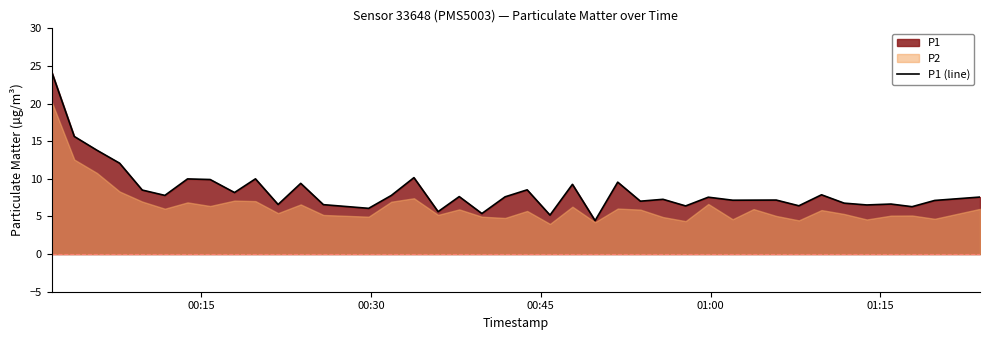

What is the minimum value for P1 (line)?

4.5